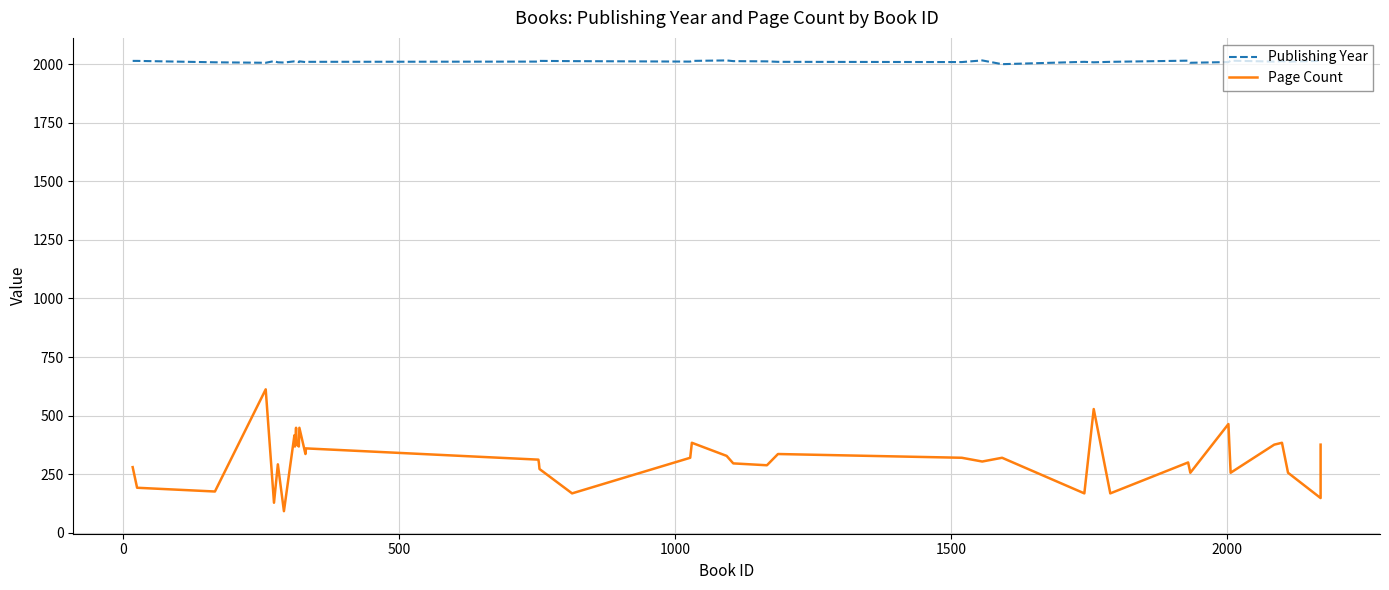

How many lines are shown in the chart?

2